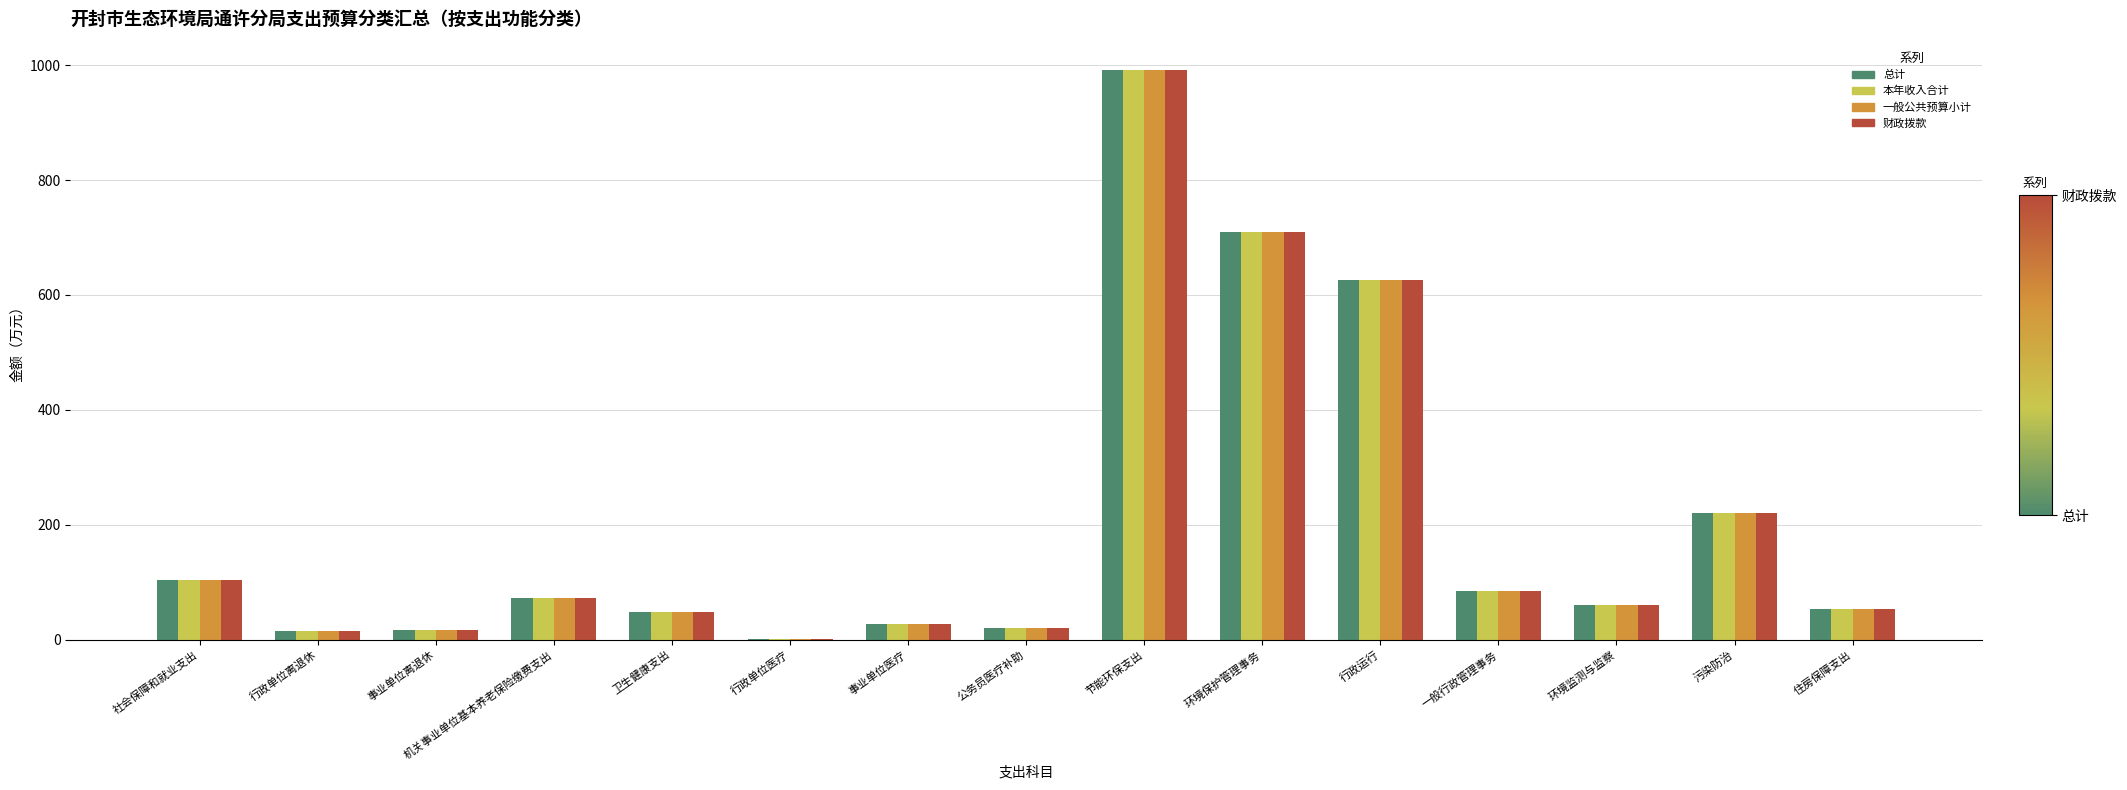

What is the sum of all 财政拨款 values?

3051.9